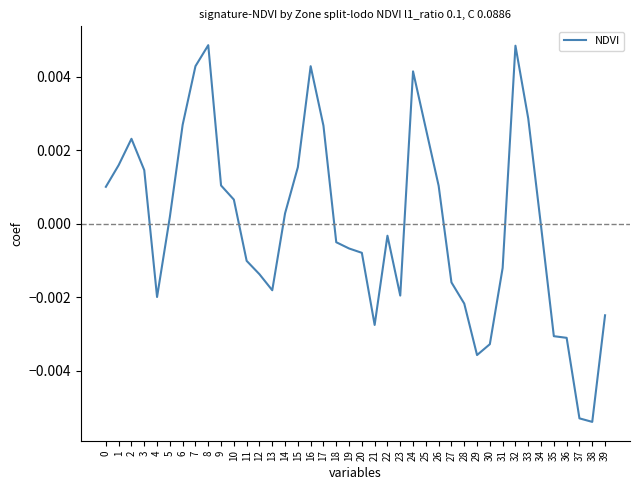

The chart shows a value of 0.0 at 25. True or false?

True